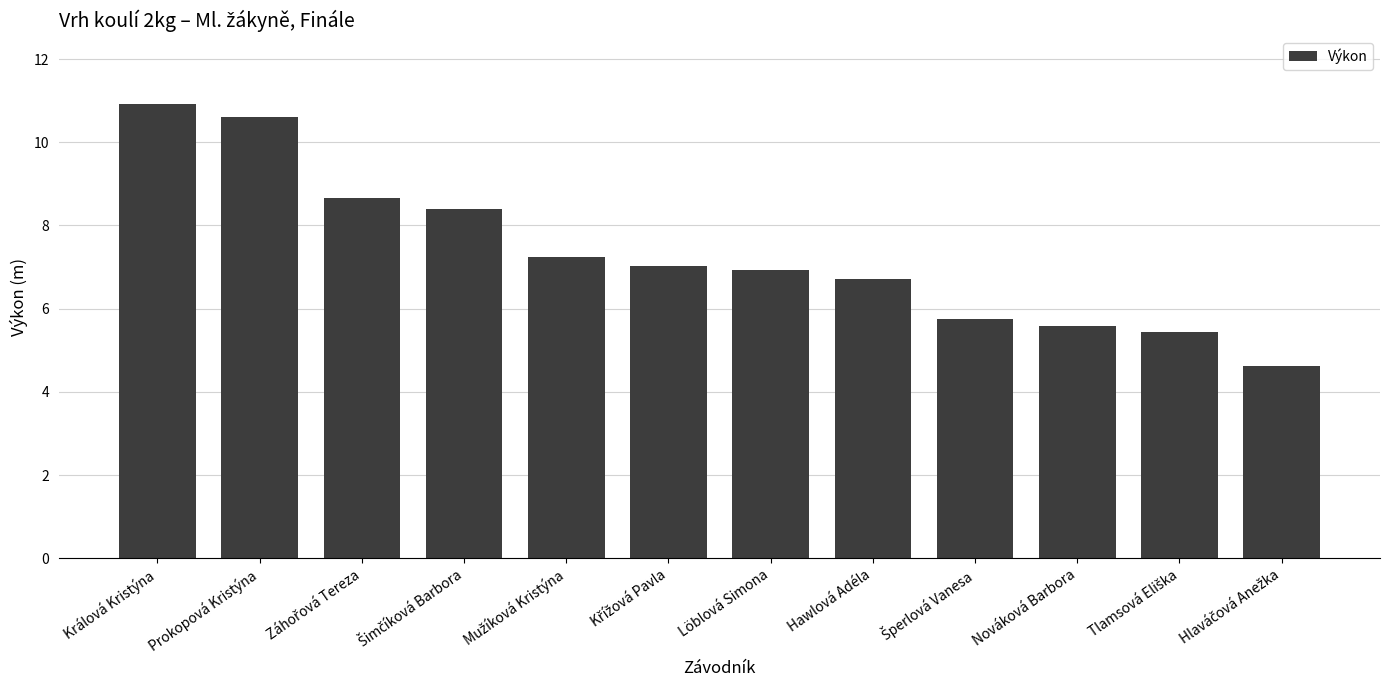

What is the value of the 12th bar from the left?

4.6